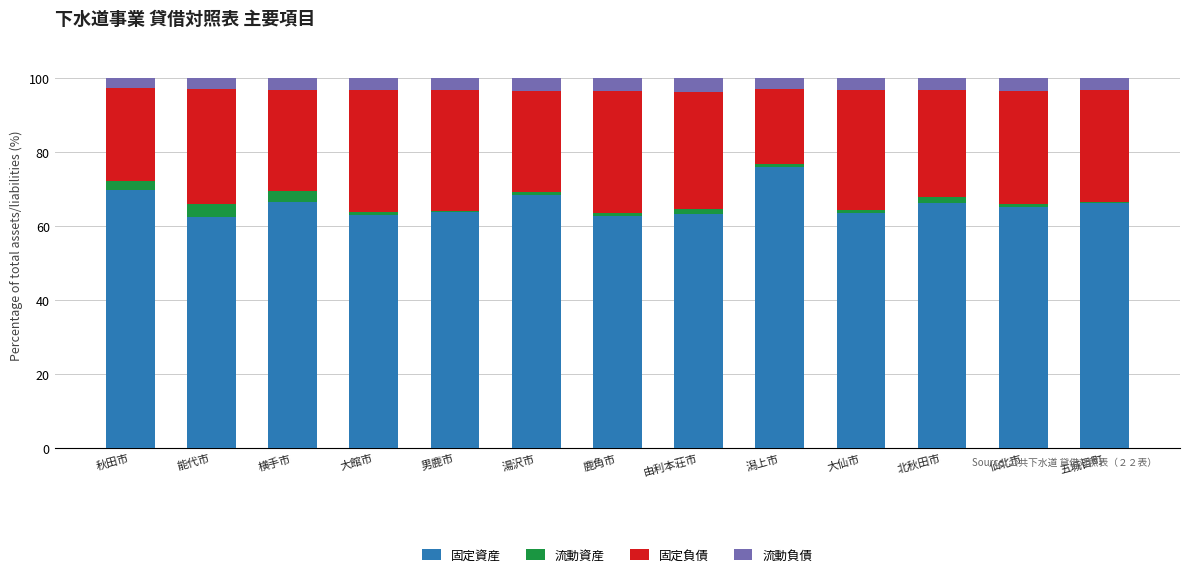

Which category has the highest value in the 固定資産 series?

潟上市